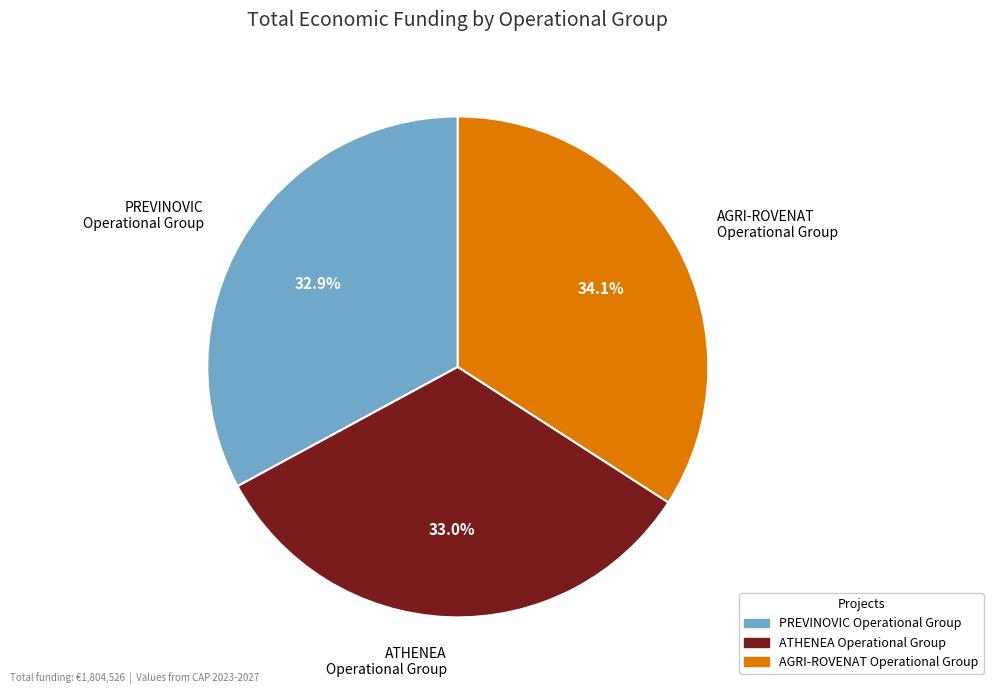

What portion of the pie excludes PREVINOVIC Operational Group?

67.1%